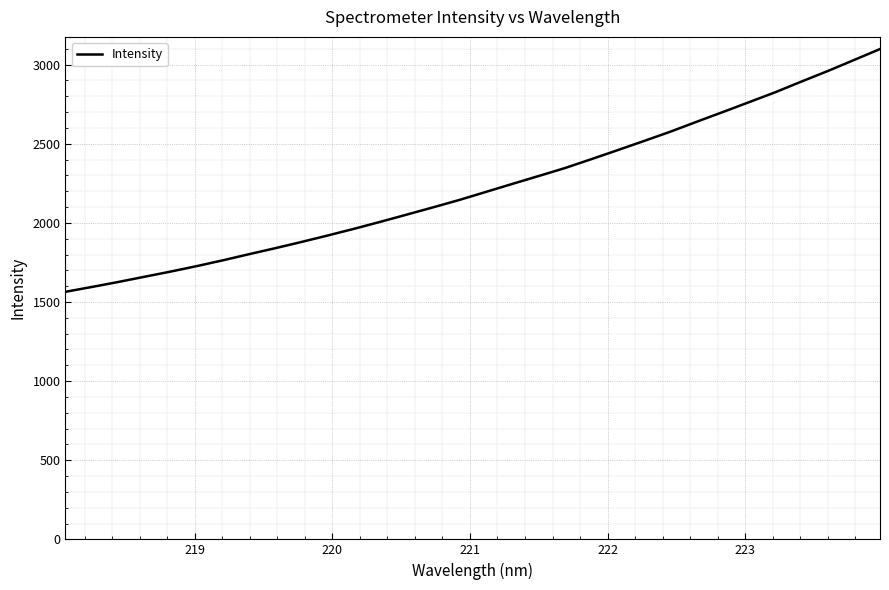

Reading left to right, what are all the values shown in this chart?

1564.5	1594.9	1626.3	1659.3	1692.3	1727.1	1764.0	1802.9	1840.9	1880.4	1921.4	1963.7	2007.8	2053.2	2099.0	2145.8	2196.1	2246.4	2296.2	2346.4	2402.4	2459.2	2517.0	2575.4	2638.0	2699.7	2762.1	2824.9	2892.6	2959.0	3028.6	3098.7